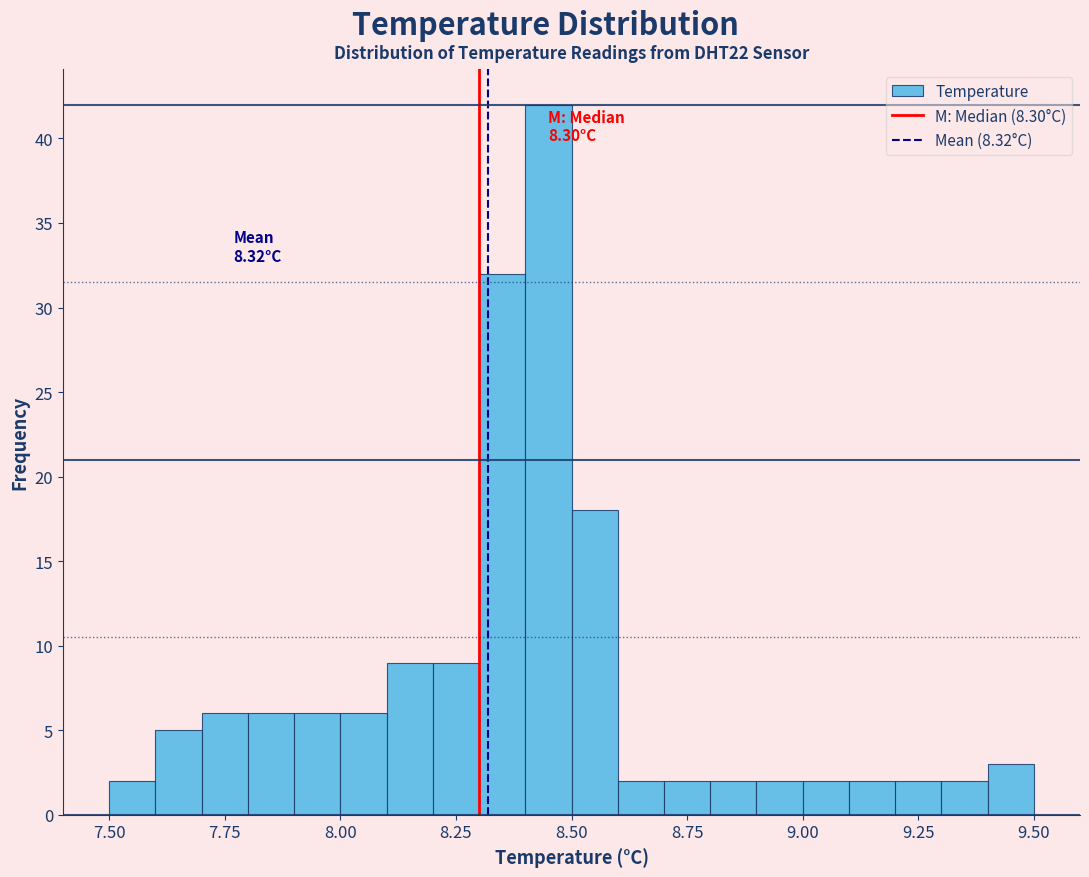

Around what value on the x-axis is the tallest bar? Give the approximate position of its centre, as read against the axis.

8.45